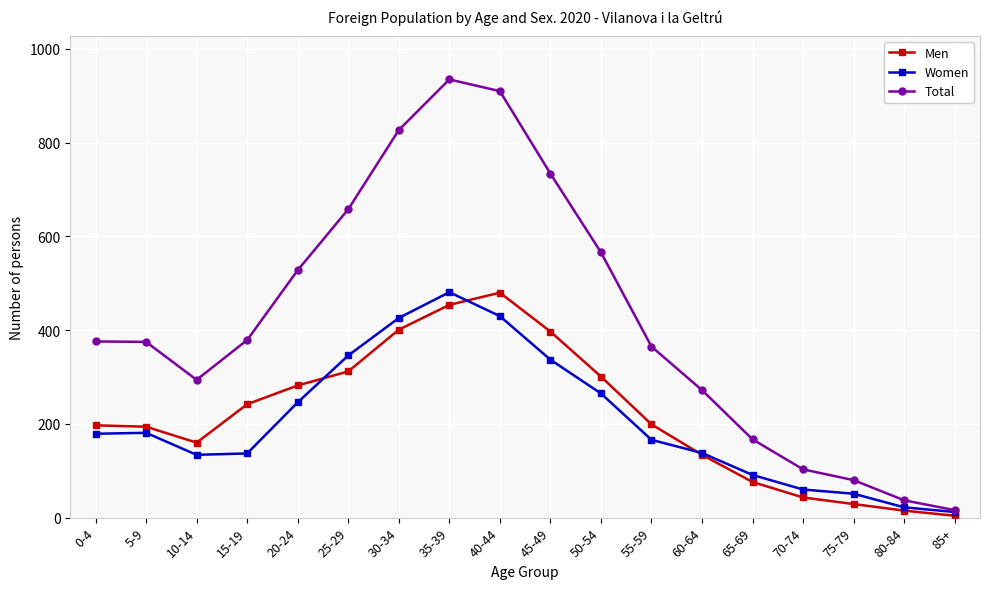

In Total, how many points are lower than both neighbors (excluding endpoints)?

1